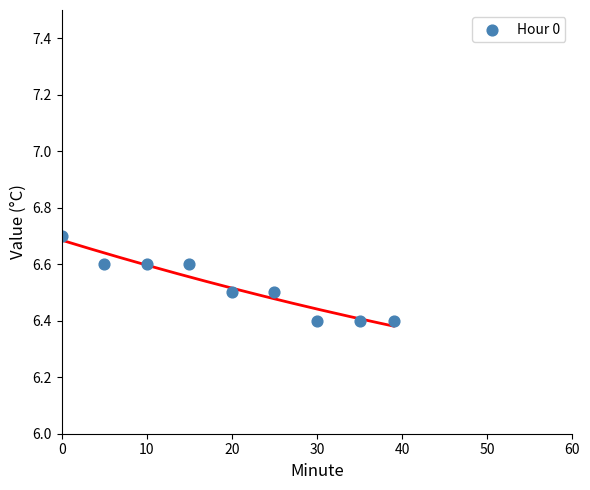

What is the average X value?

19.9